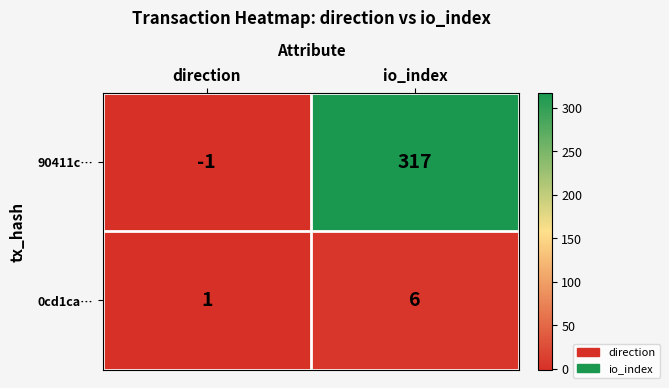

Which series has the widest spread of values?

90411c…